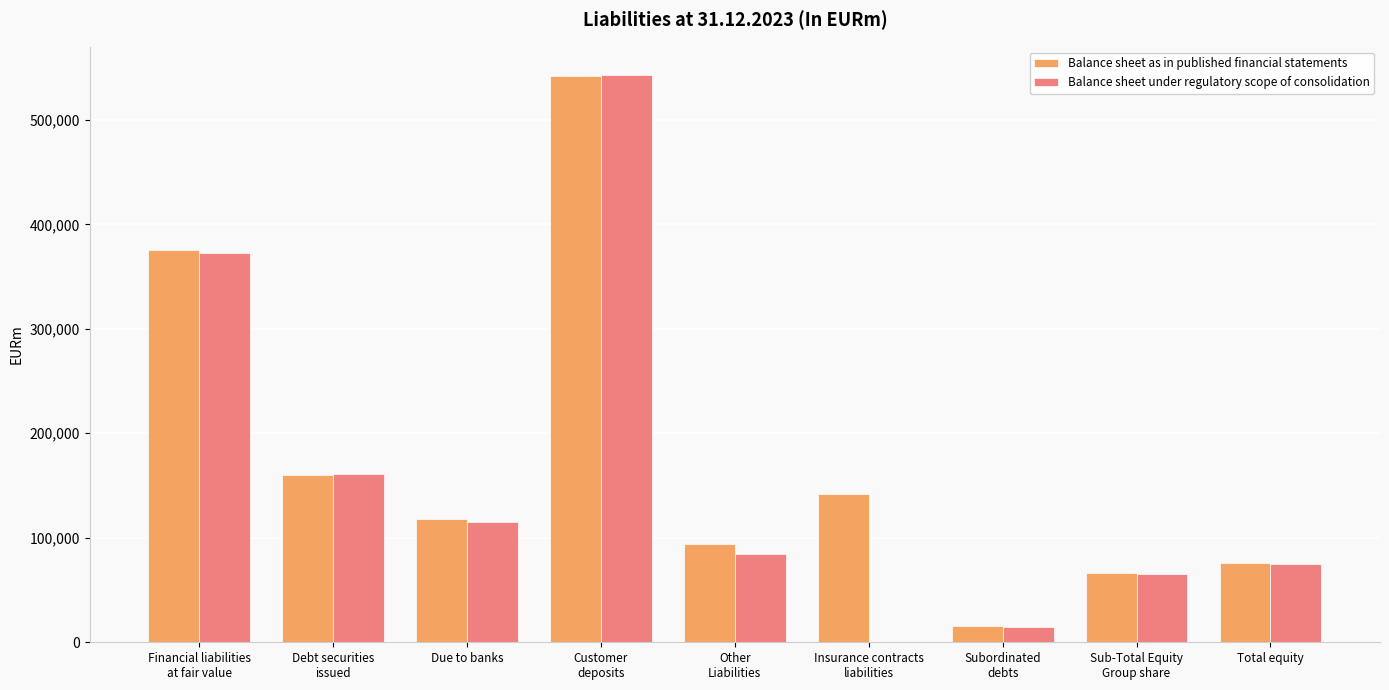

How many data points does each series have?

9